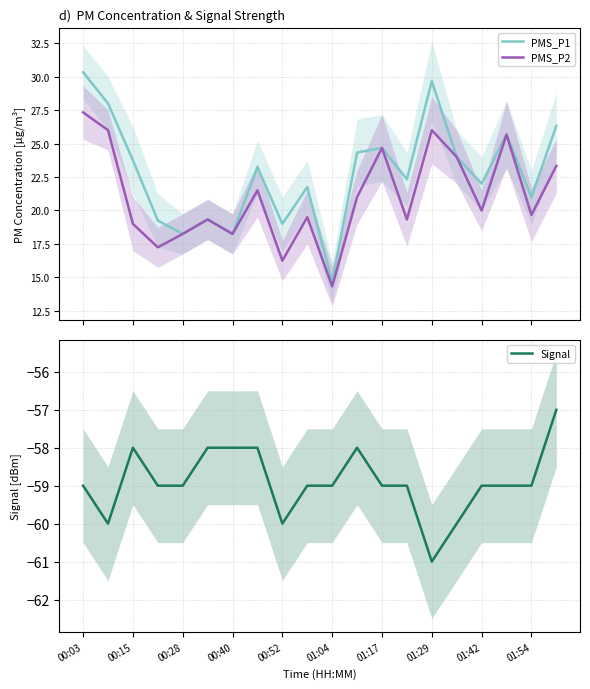

What is the minimum value for PMS_P2?

14.3